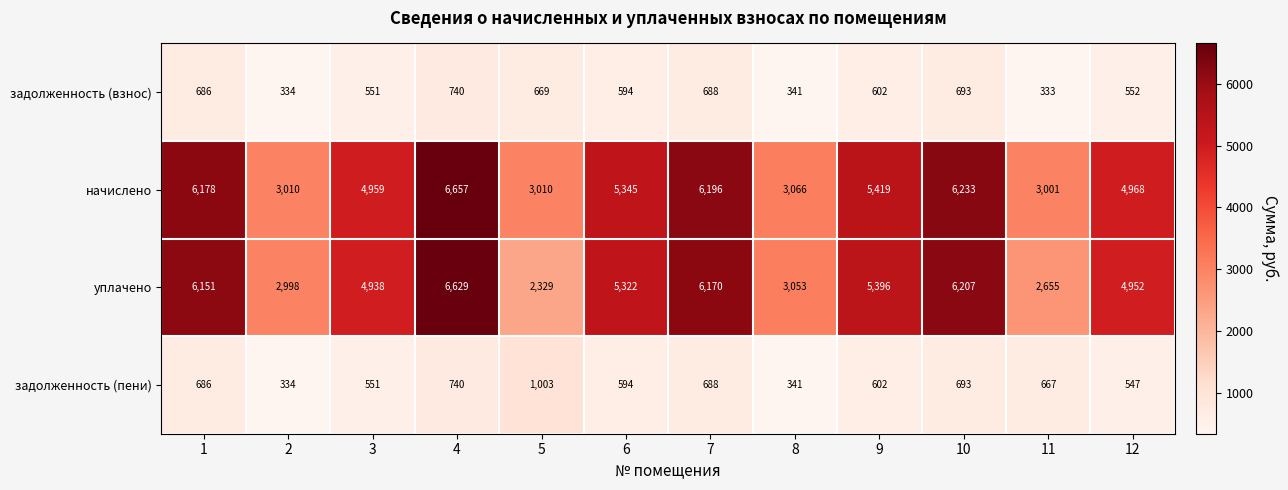

Which series has the largest range (max minus min)?

уплачено